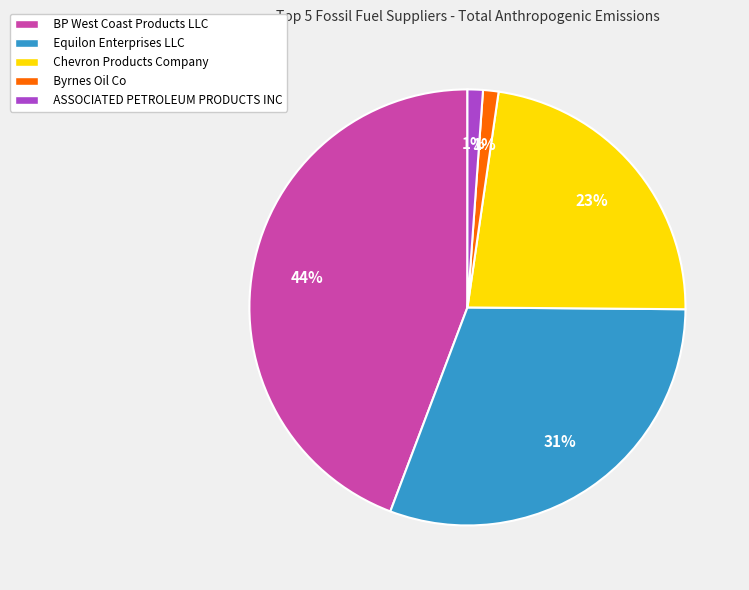

True or false: BP West Coast Products LLC accounts for 44% of the total.

True